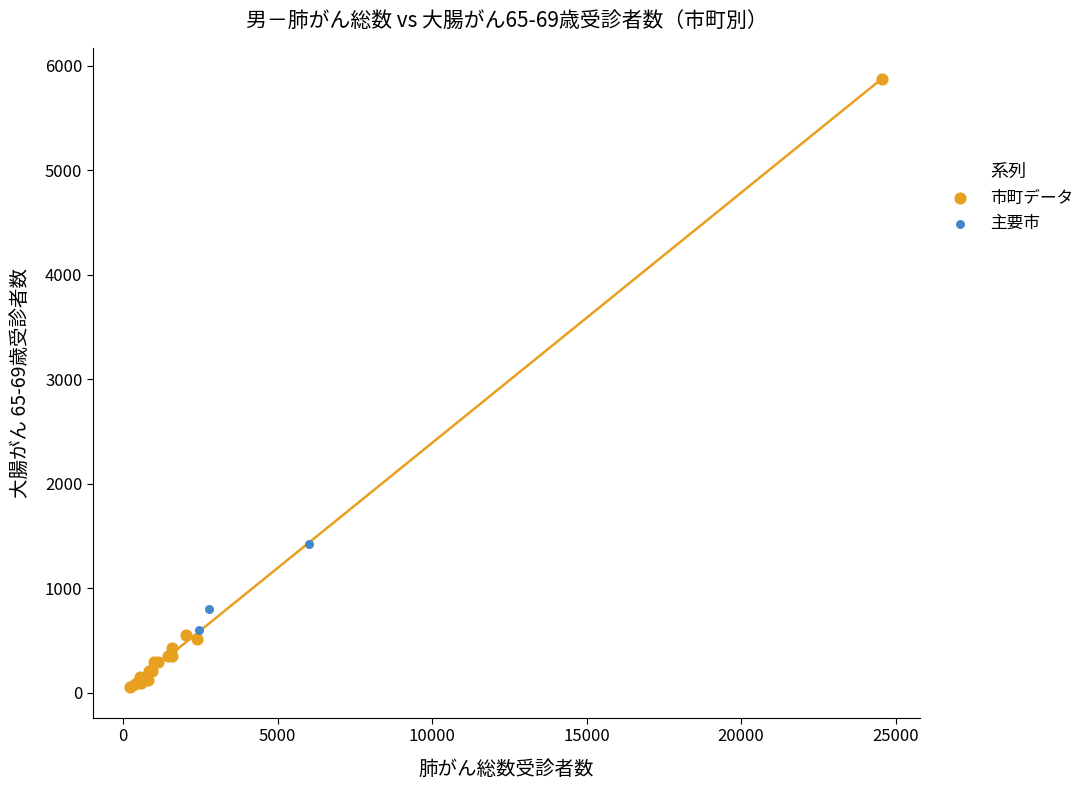

Which series reaches the minimum Y coordinate?

市町データ